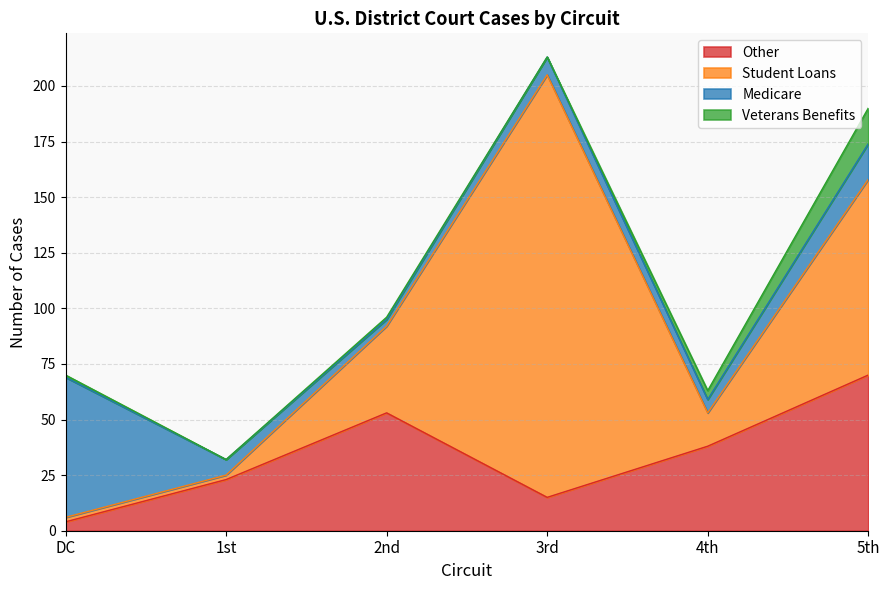

How many categories are shown in the chart?

6